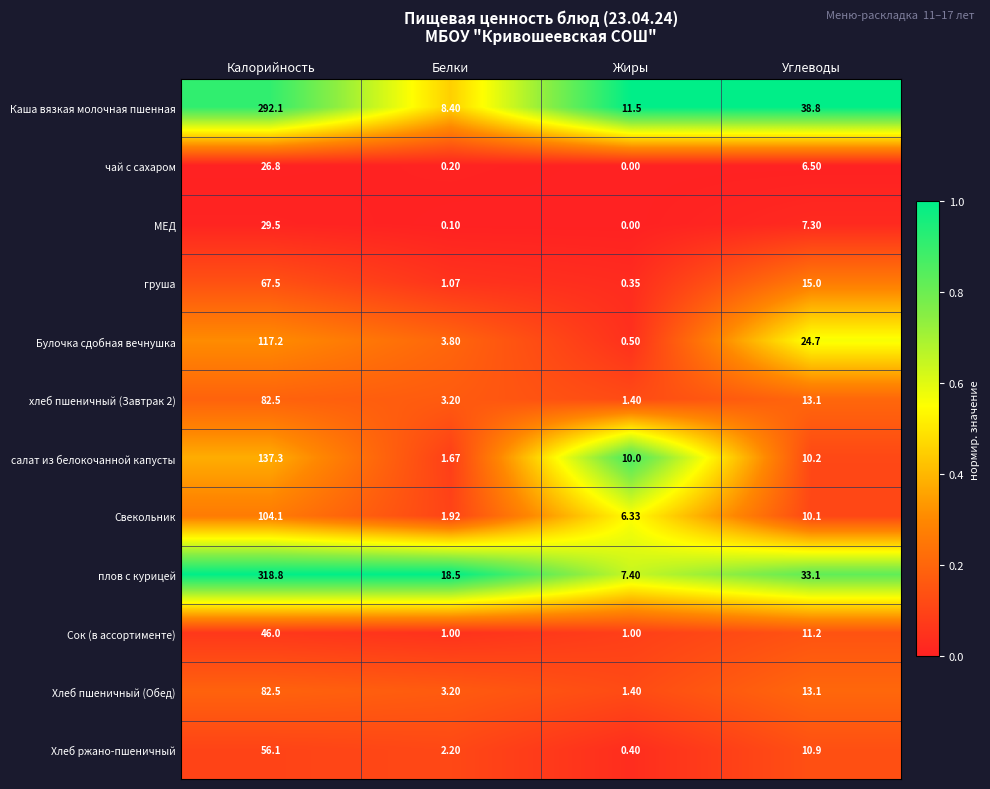

Which series has the largest total across all categories?

плов с курицей